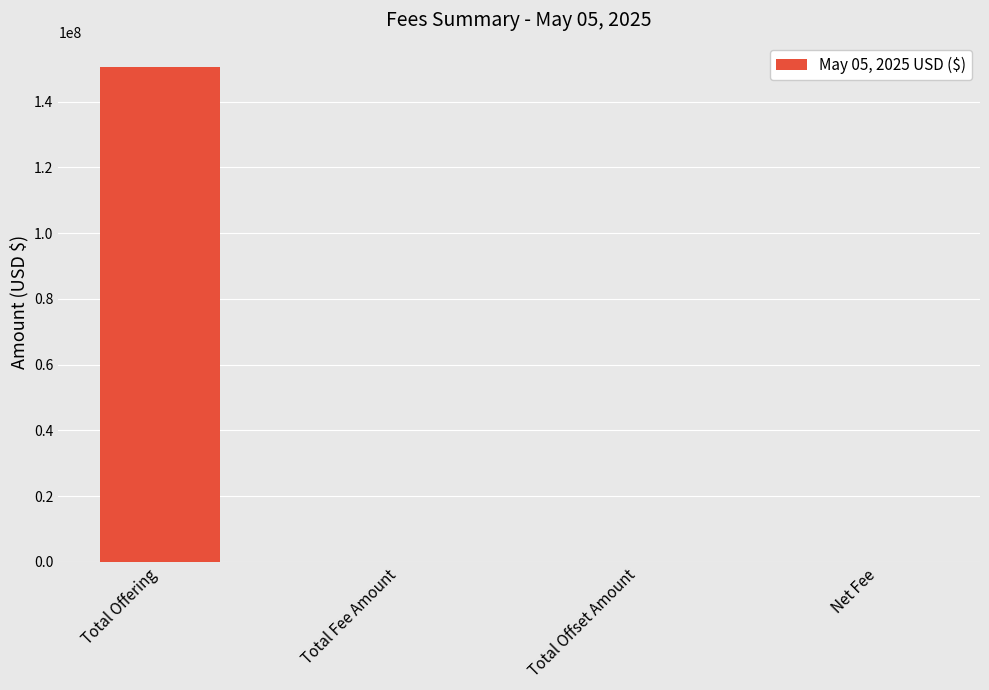

Between Total Offering and Total Fee Amount, which is larger?

Total Offering